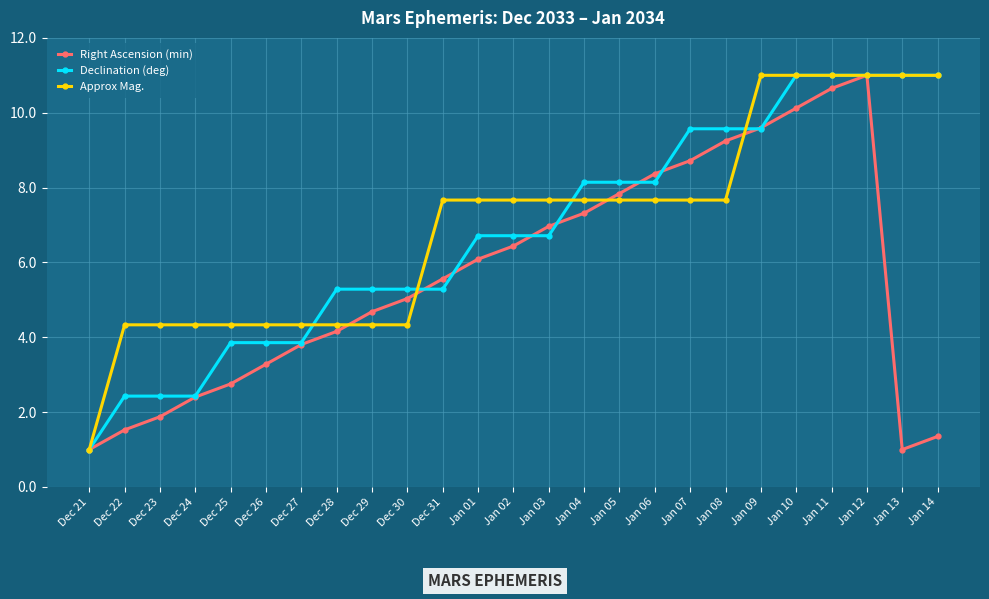

Reading right to left, extract all data points from this chart.

Right Ascension (min): Jan 14=1.4	Jan 13=1.0	Jan 12=11.0	Jan 11=10.6	Jan 10=10.1	Jan 09=9.6	Jan 08=9.2	Jan 07=8.7	Jan 06=8.4	Jan 05=7.8	Jan 04=7.3	Jan 03=7.0	Jan 02=6.4	Jan 01=6.1	Dec 31=5.6	Dec 30=5.0	Dec 29=4.7	Dec 28=4.2	Dec 27=3.8	Dec 26=3.3	Dec 25=2.8	Dec 24=2.4	Dec 23=1.9	Dec 22=1.5	Dec 21=1.0
Declination (deg): Jan 14=11.0	Jan 13=11.0	Jan 12=11.0	Jan 11=11.0	Jan 10=11.0	Jan 09=9.6	Jan 08=9.6	Jan 07=9.6	Jan 06=8.1	Jan 05=8.1	Jan 04=8.1	Jan 03=6.7	Jan 02=6.7	Jan 01=6.7	Dec 31=5.3	Dec 30=5.3	Dec 29=5.3	Dec 28=5.3	Dec 27=3.9	Dec 26=3.9	Dec 25=3.9	Dec 24=2.4	Dec 23=2.4	Dec 22=2.4	Dec 21=1.0
Approx Mag.: Jan 14=11.0	Jan 13=11.0	Jan 12=11.0	Jan 11=11.0	Jan 10=11.0	Jan 09=11.0	Jan 08=7.7	Jan 07=7.7	Jan 06=7.7	Jan 05=7.7	Jan 04=7.7	Jan 03=7.7	Jan 02=7.7	Jan 01=7.7	Dec 31=7.7	Dec 30=4.3	Dec 29=4.3	Dec 28=4.3	Dec 27=4.3	Dec 26=4.3	Dec 25=4.3	Dec 24=4.3	Dec 23=4.3	Dec 22=4.3	Dec 21=1.0